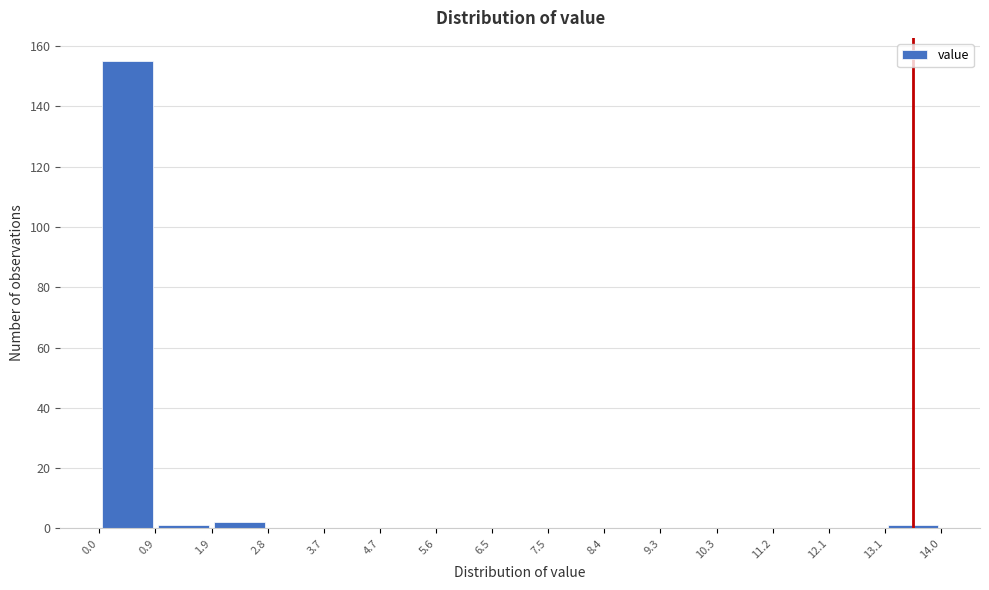

Over which range of the x-axis is the bar tallest?

0.0 to 0.9